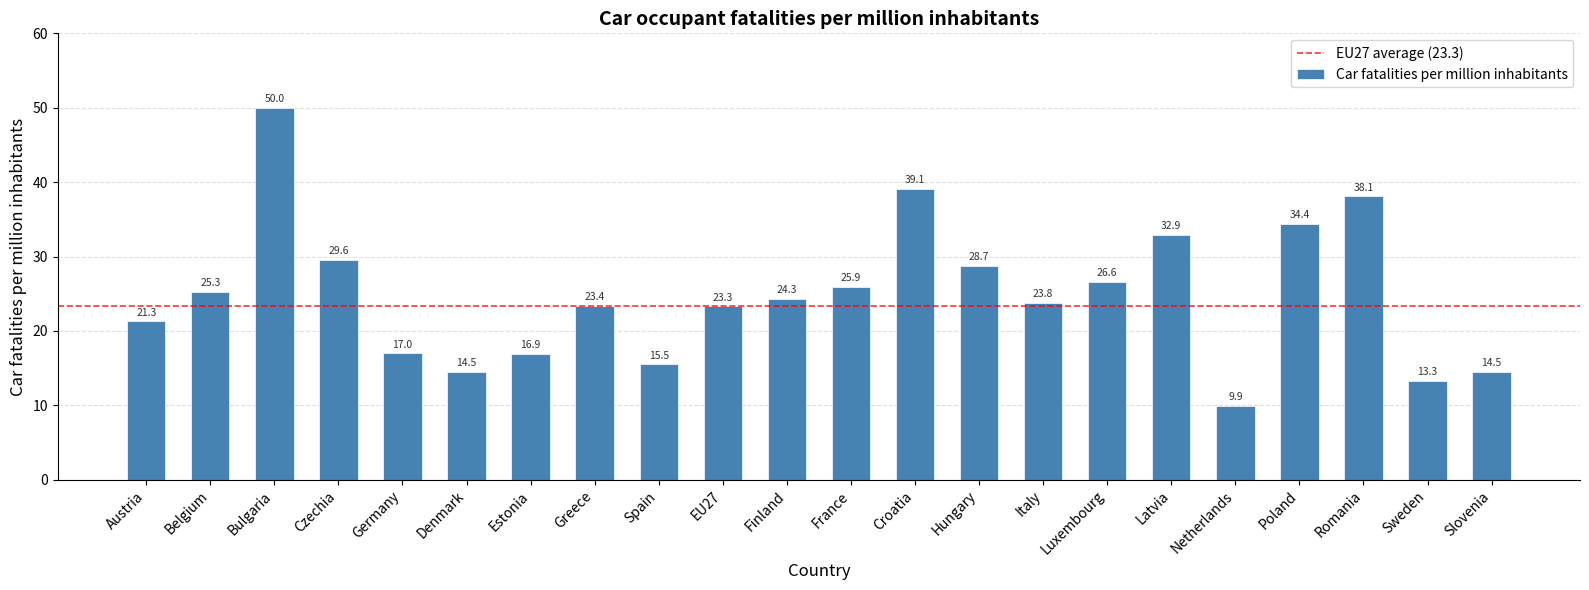

Is it true that the value at Slovenia is 14.5?

True